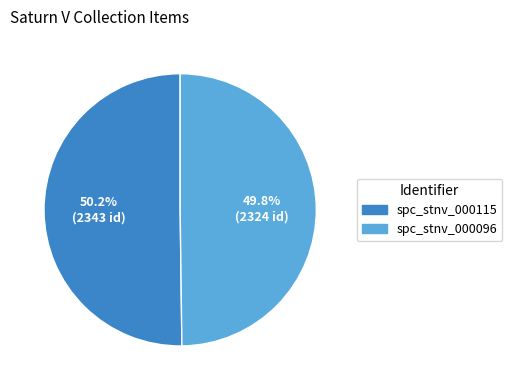

Is there a majority slice in this chart?

Yes